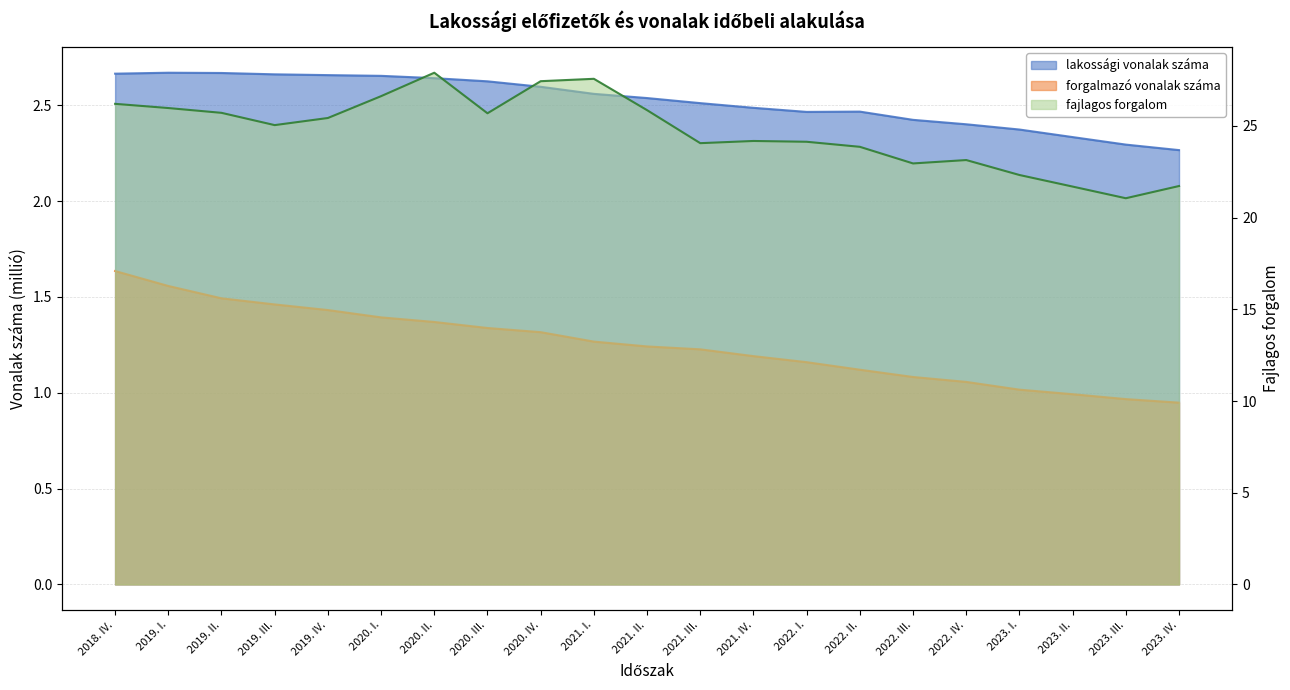

The forgalmazó vonalak száma series shows 0.7 at 2022. II.. True or false?

False